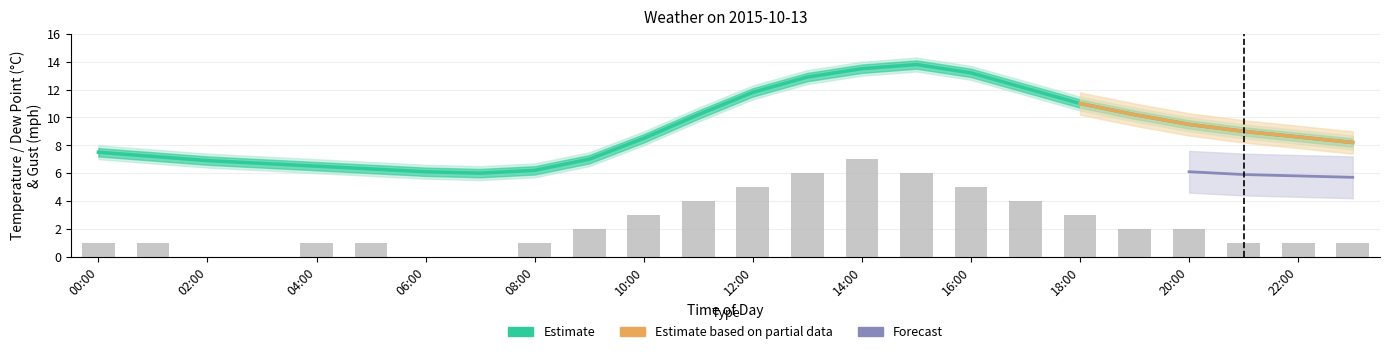

What position from the left is 15:00?

16